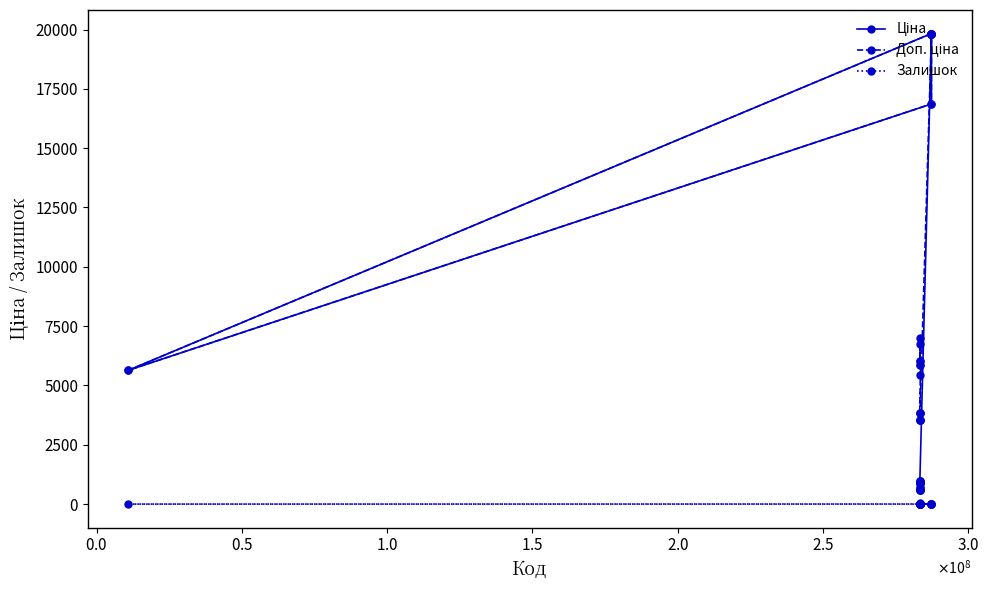

True or false: Залишок and Доп. ціна intersect in this chart.

False